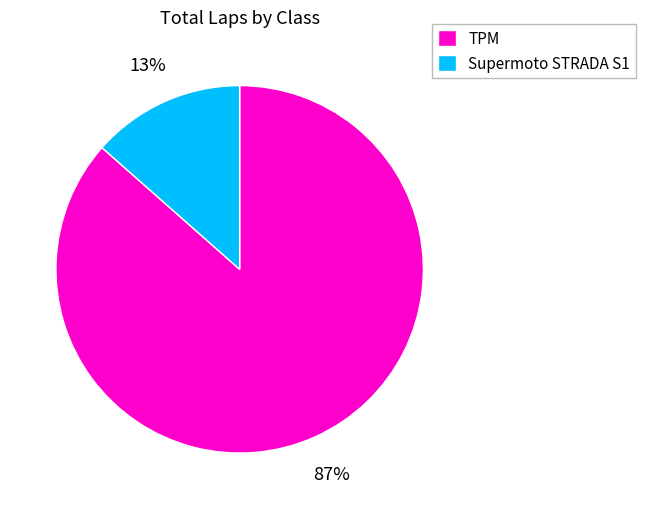

Which has a higher value, Supermoto STRADA S1 or TPM?

TPM